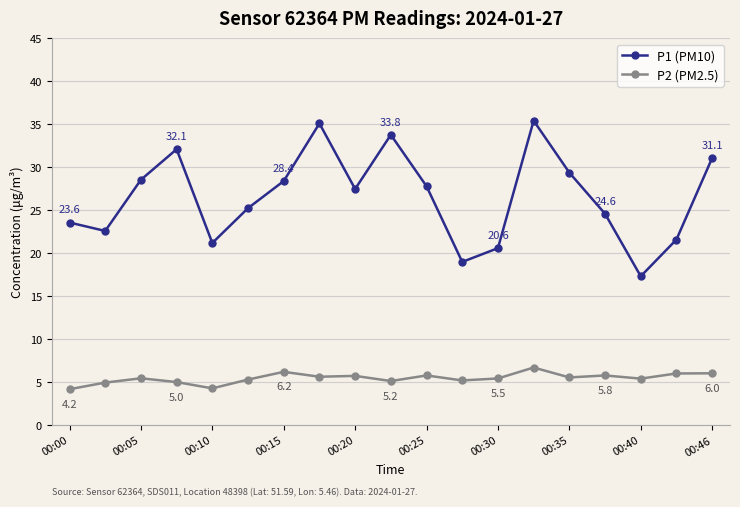

True or false: P2 (PM2.5) has more than 0 points higher than both neighbors.

True